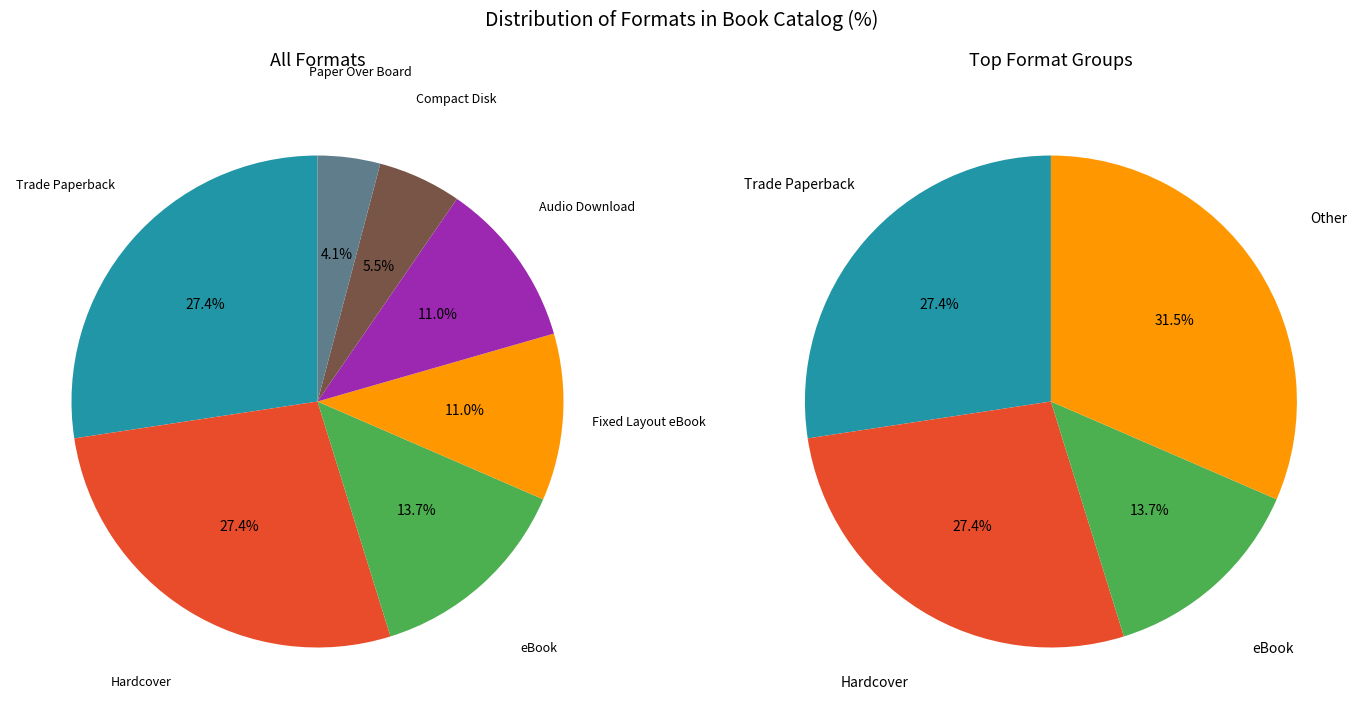

Rank the categories by value from lowest to highest.

Paper Over Board, Compact Disk, Fixed Layout eBook, Audio Download, eBook, Trade Paperback, Hardcover